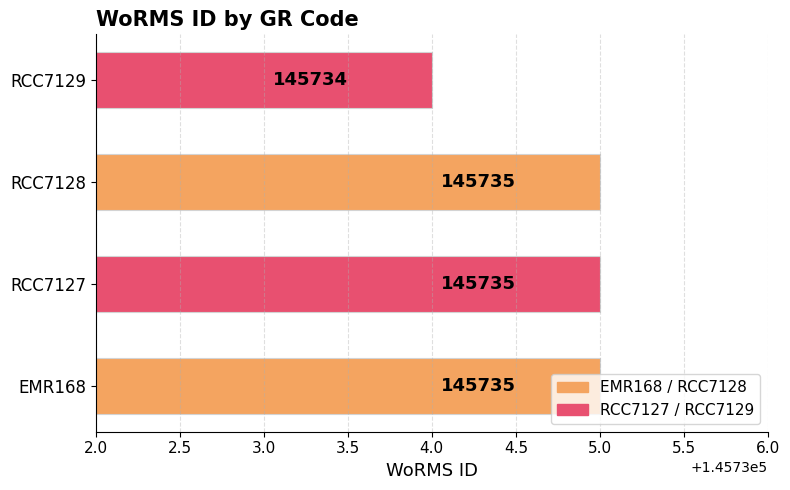

What is the smallest value displayed?

145734